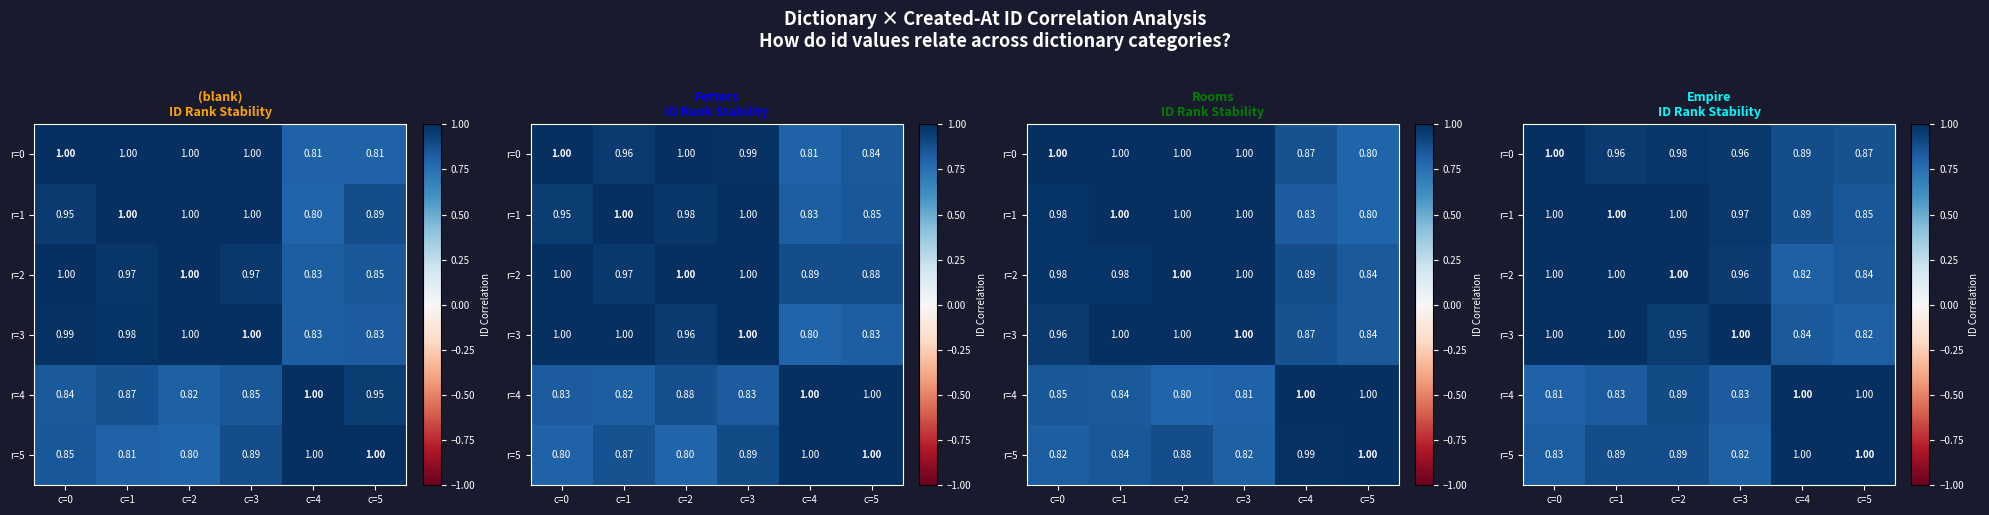

Which category has the highest value across all series?

c=0